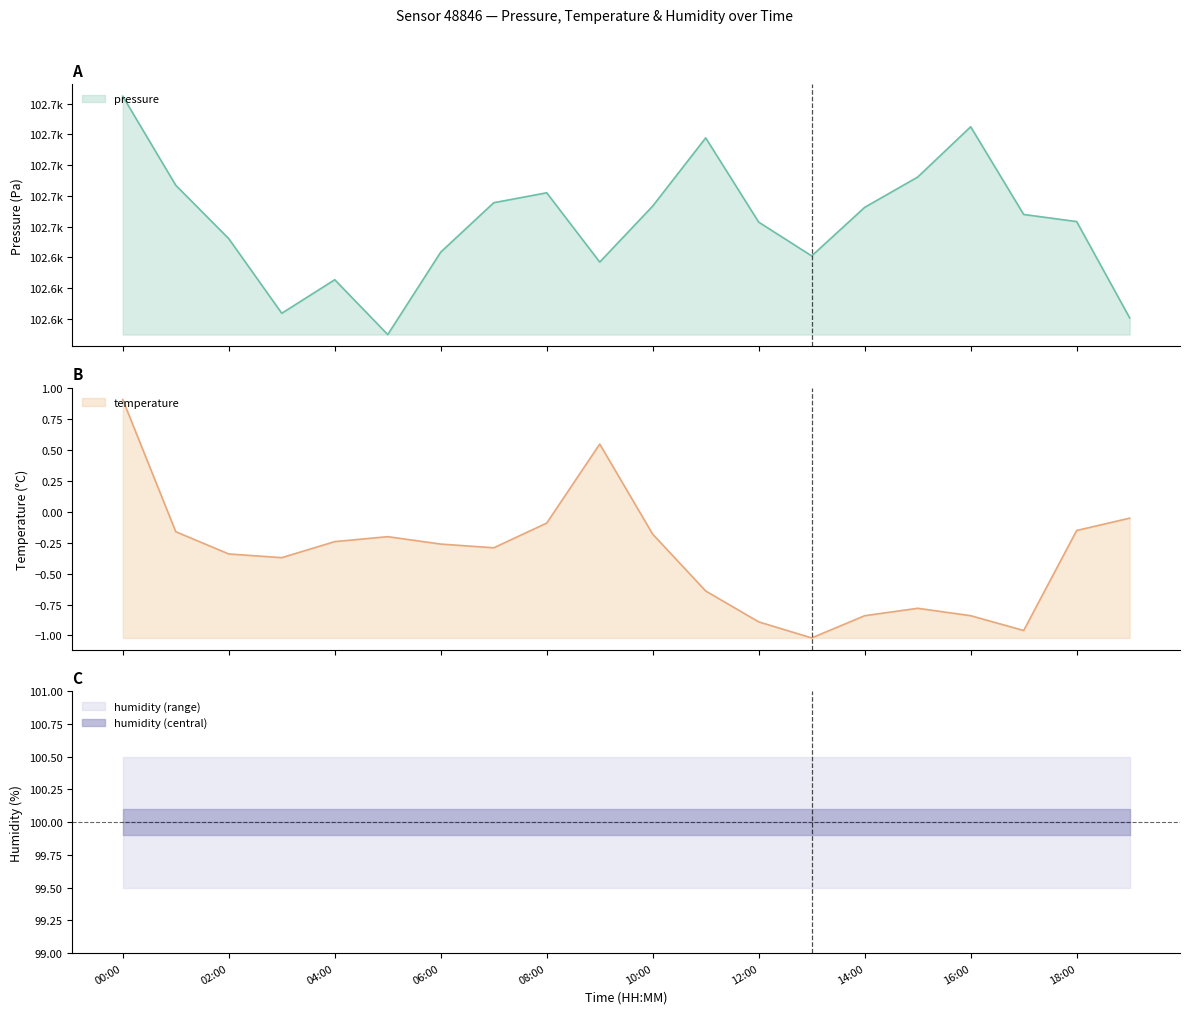

How many data points in temperature are less than 0?

18